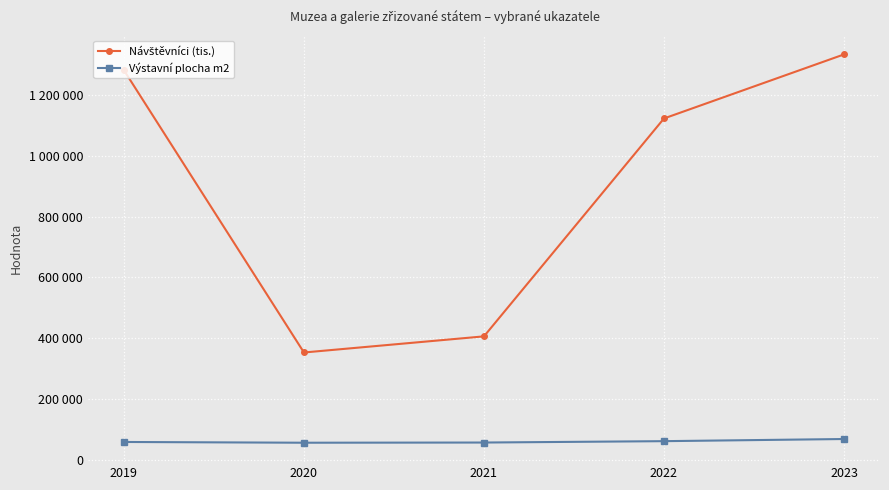

List the series in order of their overall mean, highest first.

Návštěvníci (tis.), Výstavní plocha m2